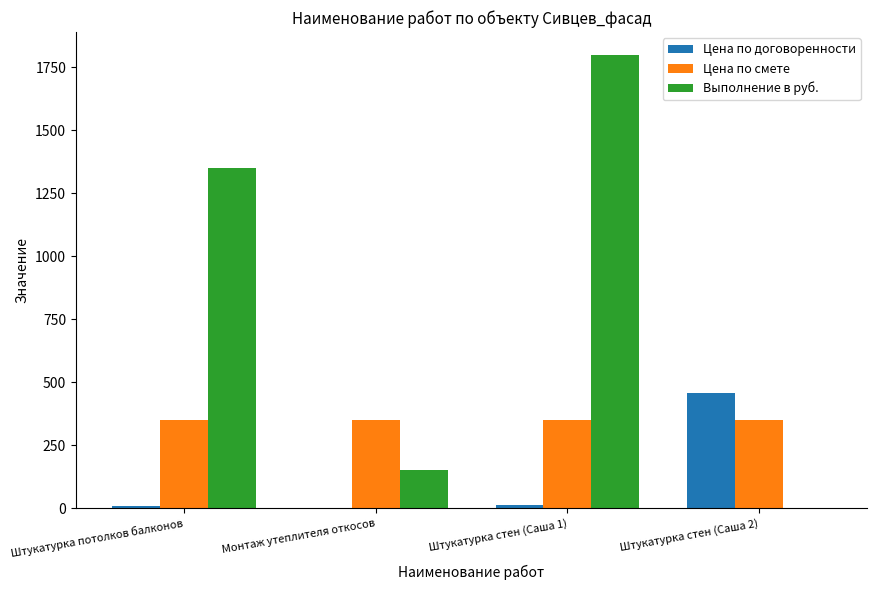

How many groups of bars are there?

4